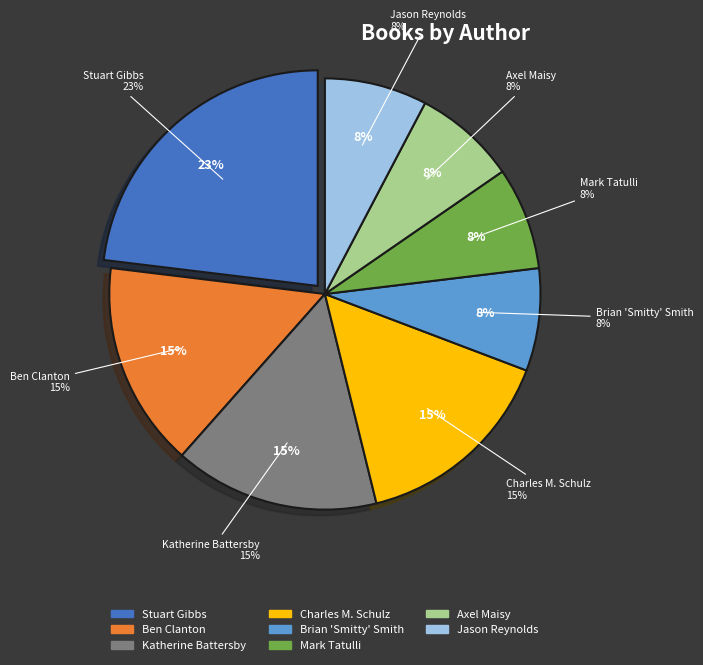

How many slices are in this pie chart?

8